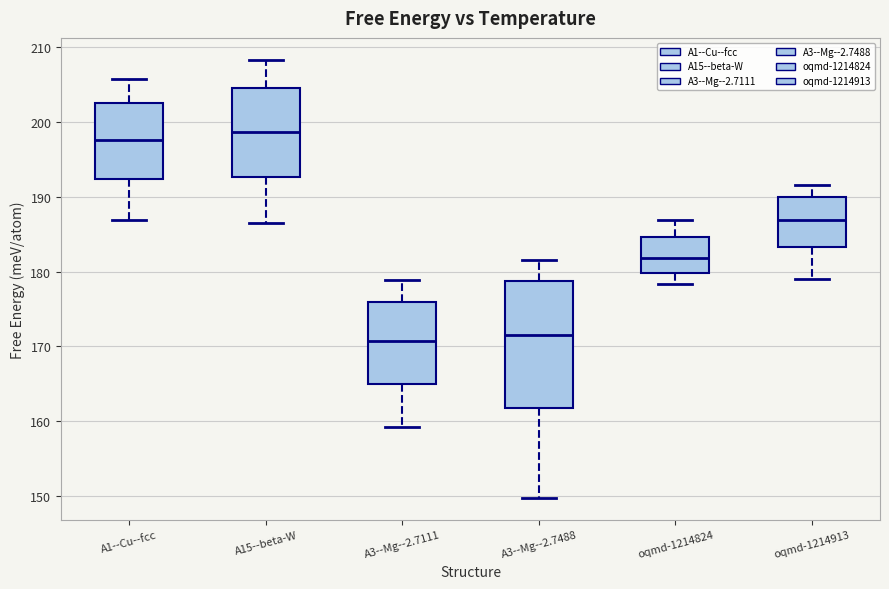

Reading left to right, transcribe this box plot: for each box, give where its median line is, the range the box spans, and where its two whiskers end, as read against the y-axis. The values are not printed on the chart, so give them approximately, as read against the axis.

A1--Cu--fcc: median 198, box 192 to 203, whiskers 187 to 206
A15--beta-W: median 199, box 193 to 205, whiskers 187 to 208
A3--Mg--2.7111: median 171, box 165 to 176, whiskers 159 to 179
A3--Mg--2.7488: median 172, box 162 to 179, whiskers 150 to 182
oqmd-1214824: median 182, box 180 to 185, whiskers 178 to 187
oqmd-1214913: median 187, box 183 to 190, whiskers 179 to 192